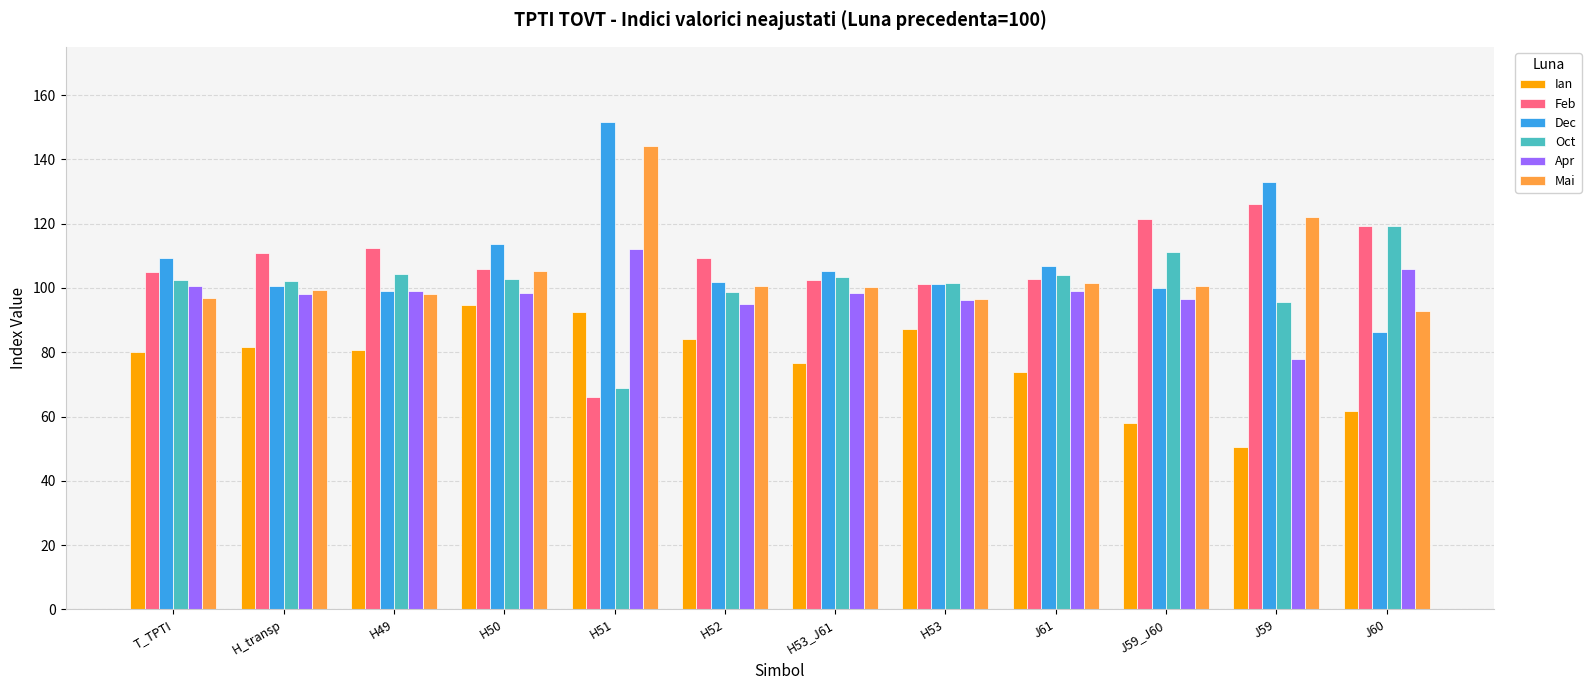

Which category has the lowest value in the Apr series?

J59